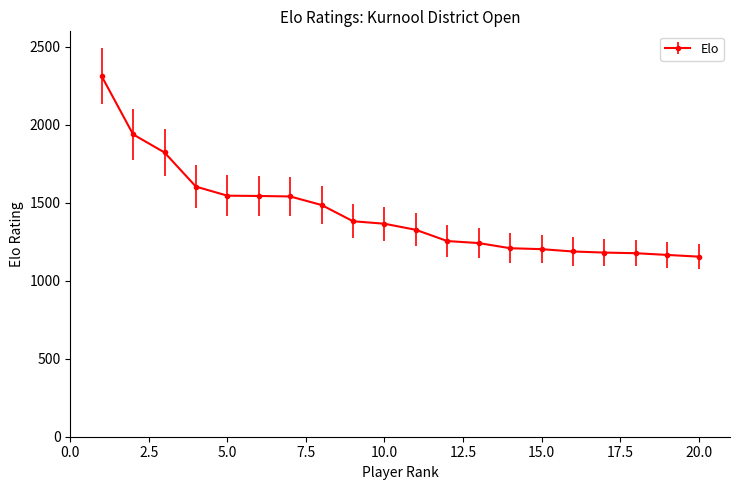

What is the value of the 17th point from the left?

1181